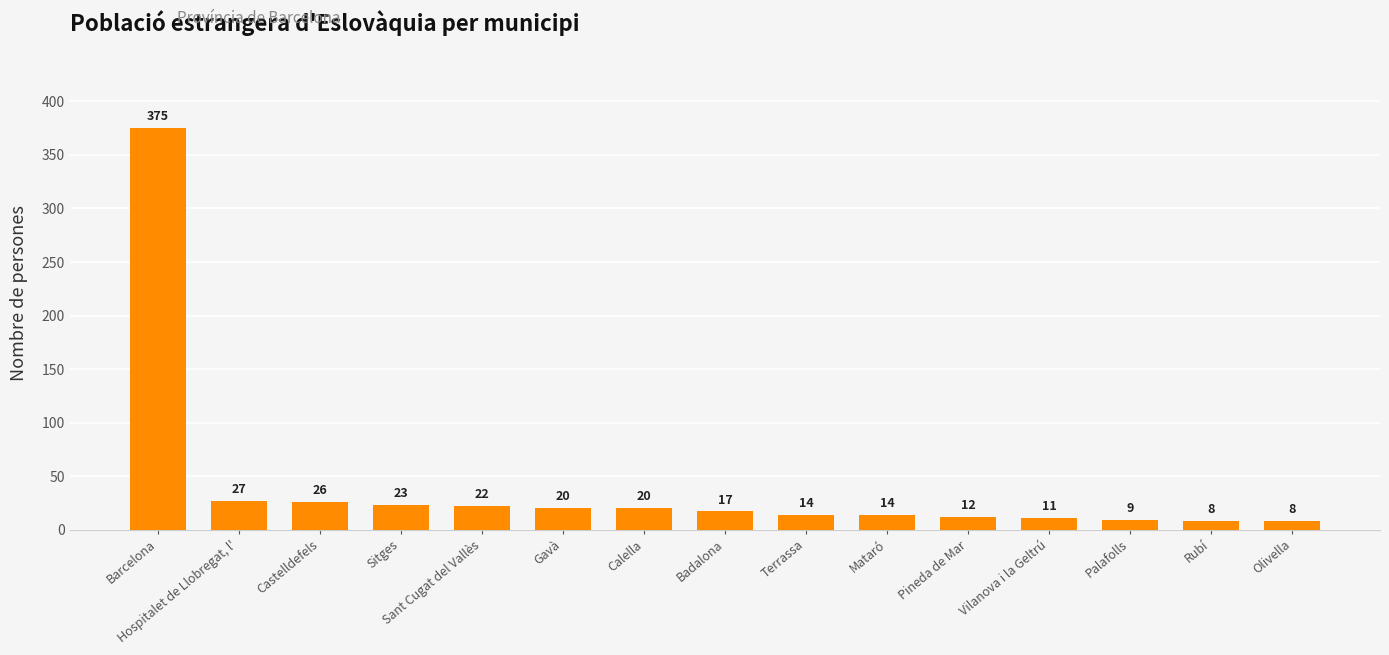

What is the difference between the maximum and minimum values?

367